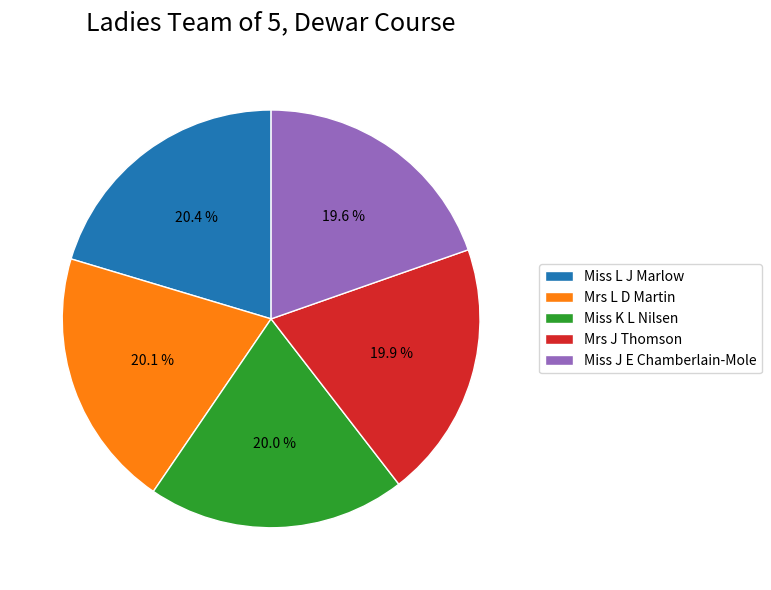

Do Mrs L D Martin and Miss L J Marlow together represent more than half of the pie?

No